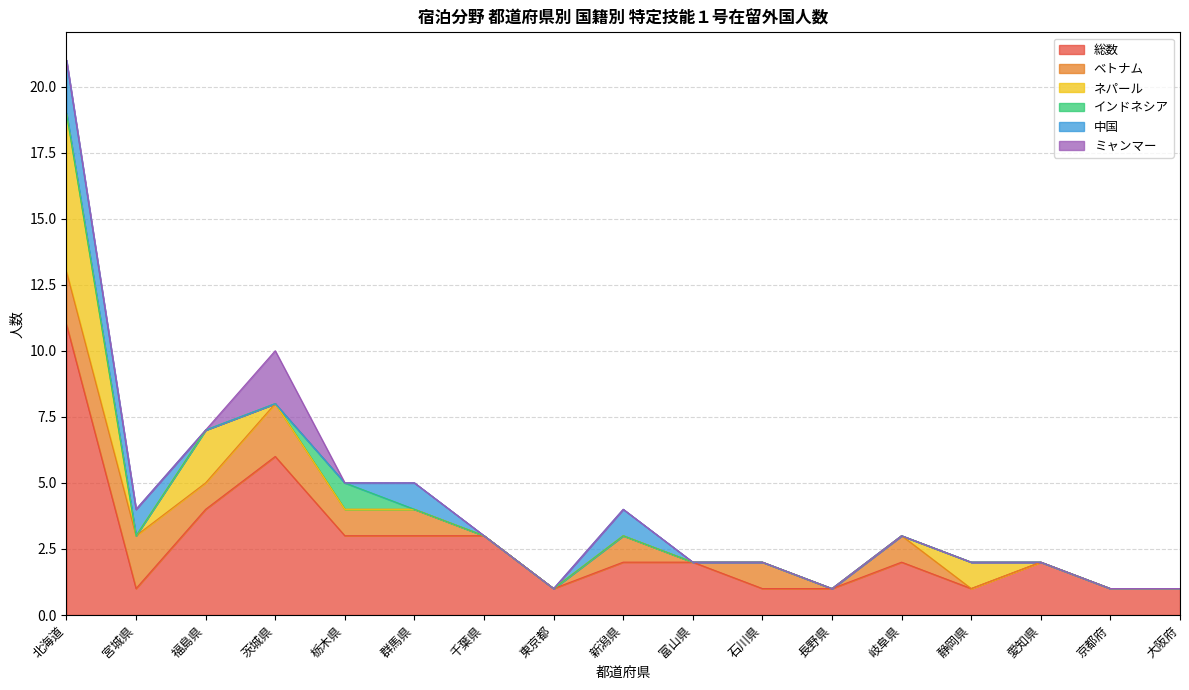

What is the difference between the highest and lowest values at 栃木県?

3